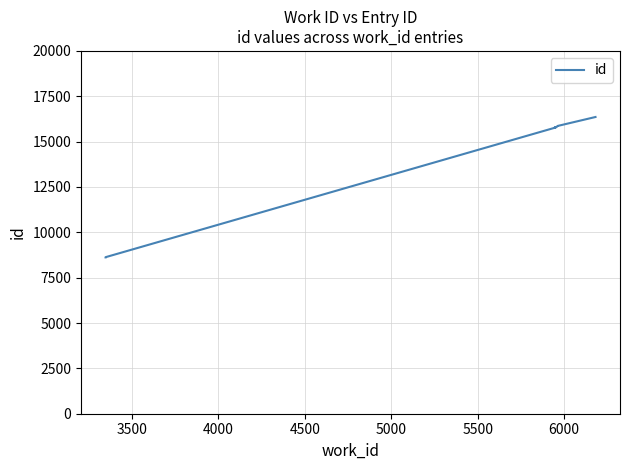

Where does the data first go above 15800?

6000